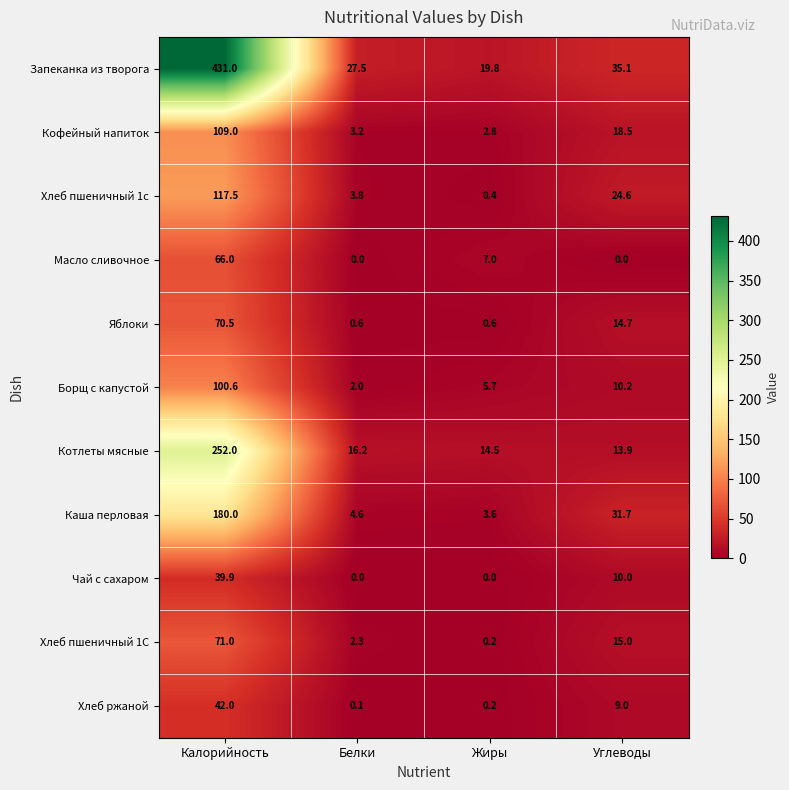

At how many categories does at least one series exceed 13?

4